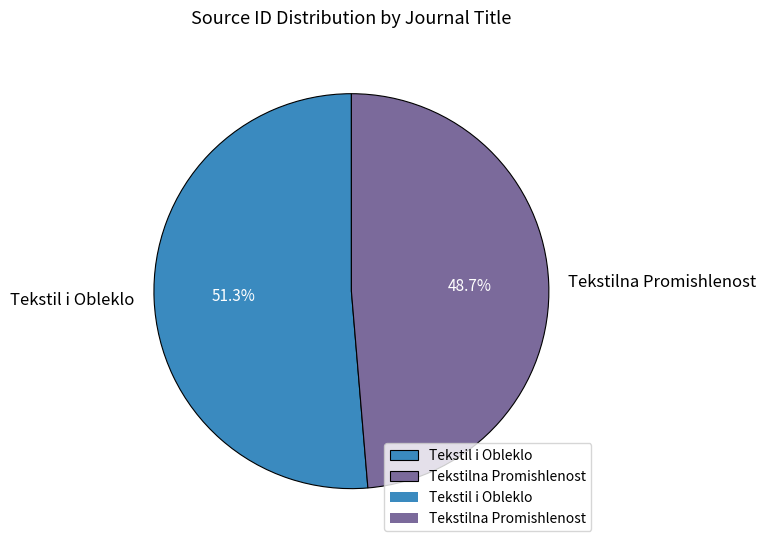

To the nearest percent, what portion does Tekstilna Promishlenost represent?

49%